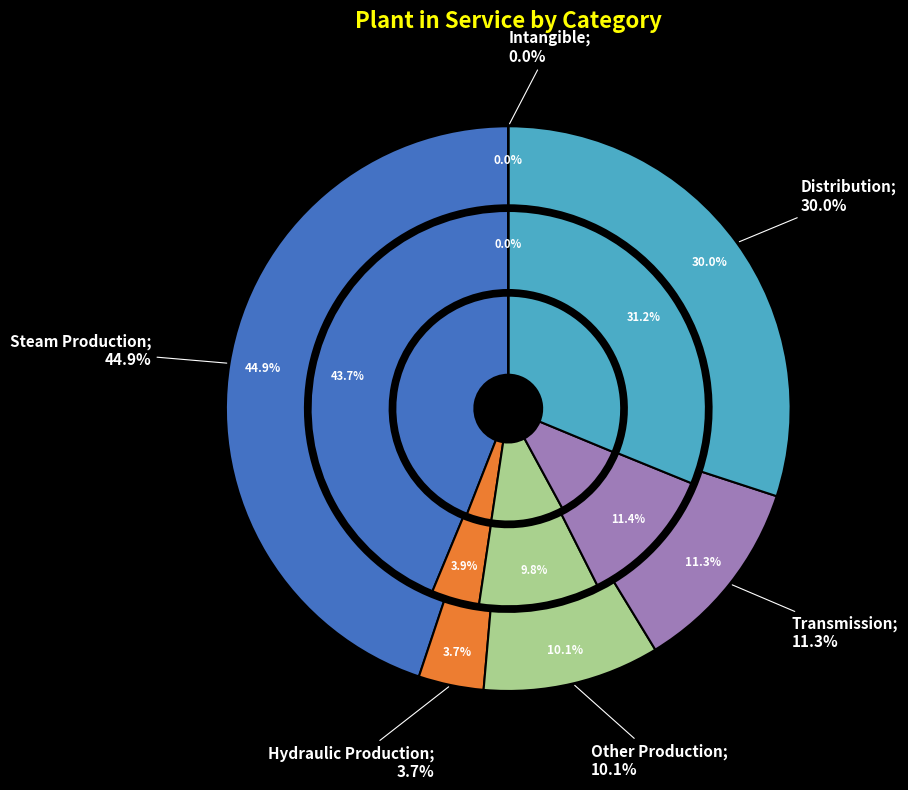

Is Total Intangible Plant the majority of the pie?

No